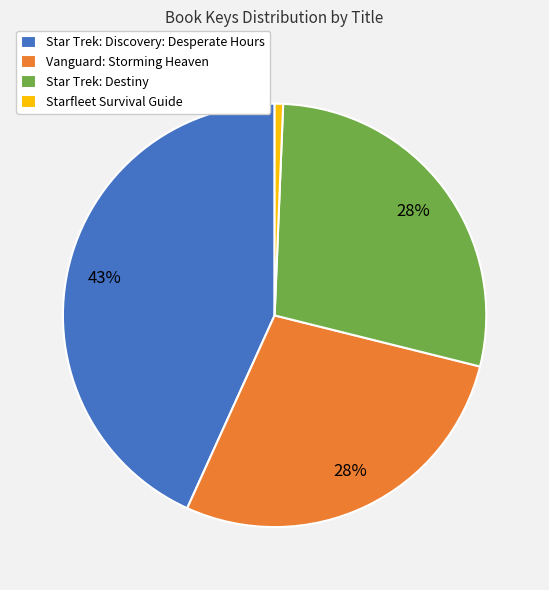

True or false: Star Trek: Destiny accounts for 14% of the total.

False